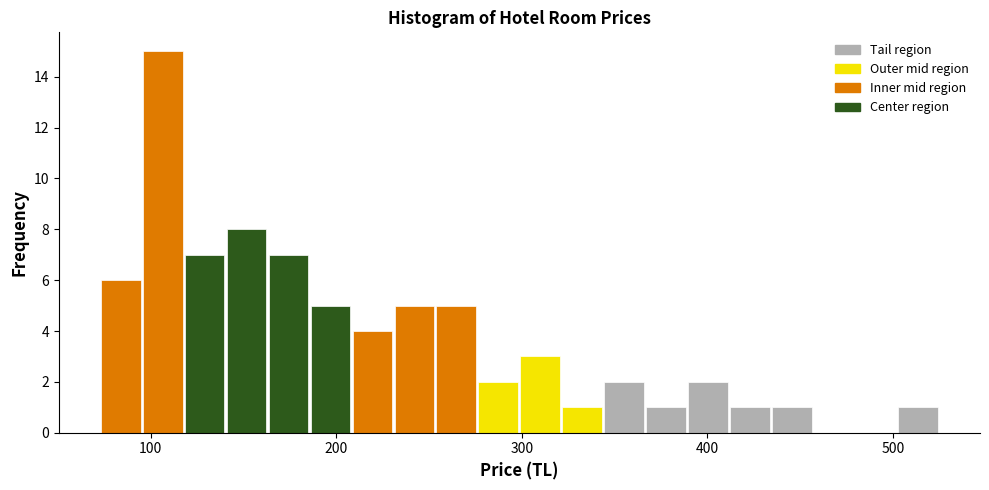

Around what value on the x-axis is the tallest bar? Give the approximate position of its centre, as read against the axis.

110